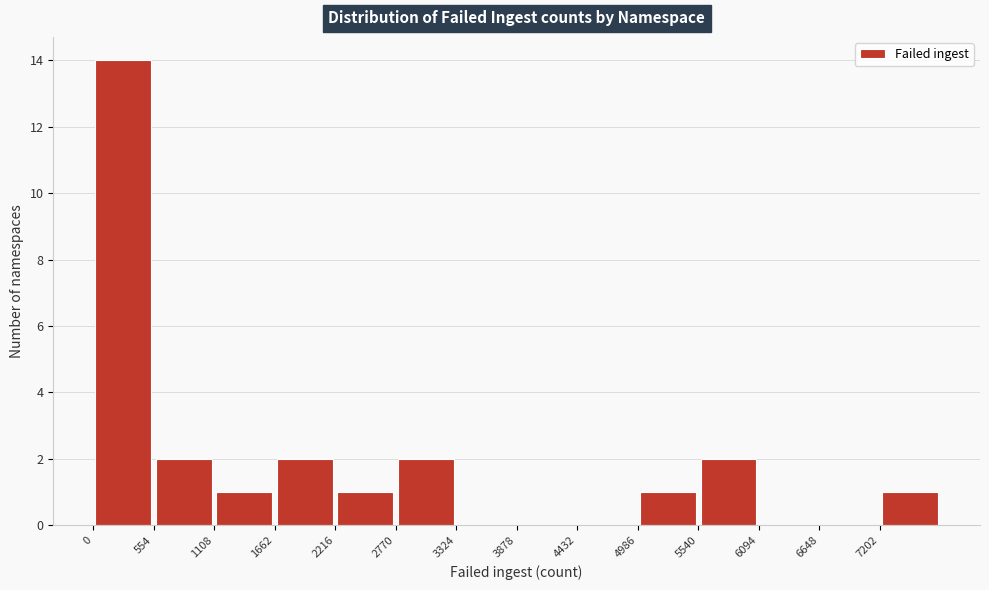

Reading left to right, transcribe this chart: for each bar, give the range it covers on the x-axis and its height. Neither the bar edges nor the heights are printed on the chart, so give them approximately, as read against the axes.

0 to 600: 14
600 to 1100: 2
1100 to 1700: 1
1700 to 2200: 2
2200 to 2800: 1
2800 to 3300: 2
3300 to 3900: 0
3900 to 4400: 0
4400 to 5000: 0
5000 to 5500: 1
5500 to 6100: 2
6100 to 6600: 0
6600 to 7200: 0
7200 to 7800: 1